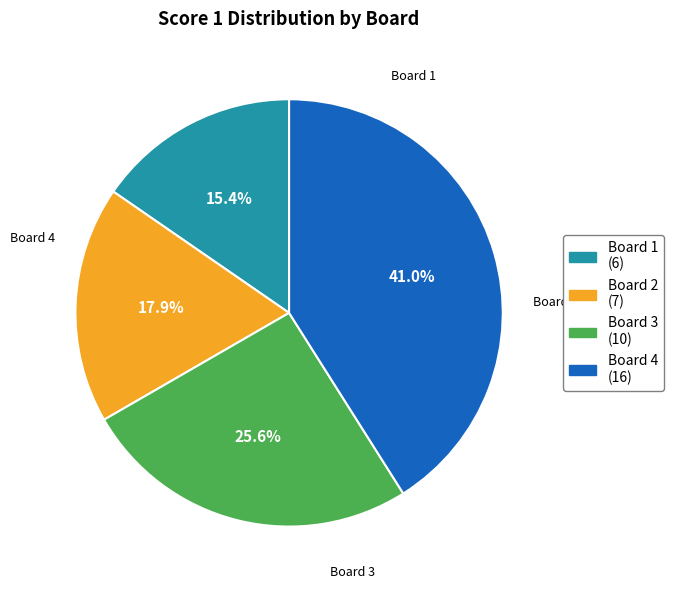

To the nearest percent, what is the average slice percentage?

25%